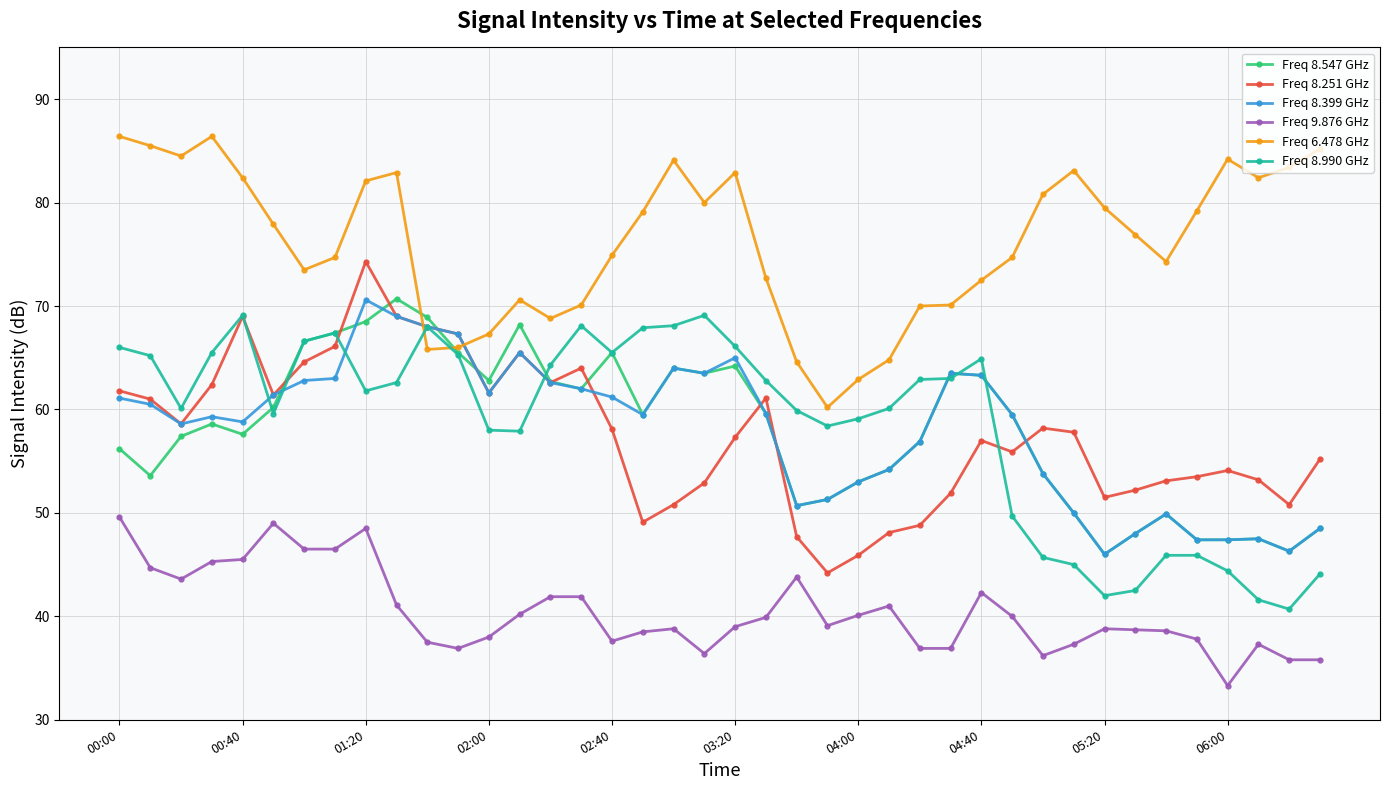

Which series has the largest total across all categories?

Freq 6.478 GHz